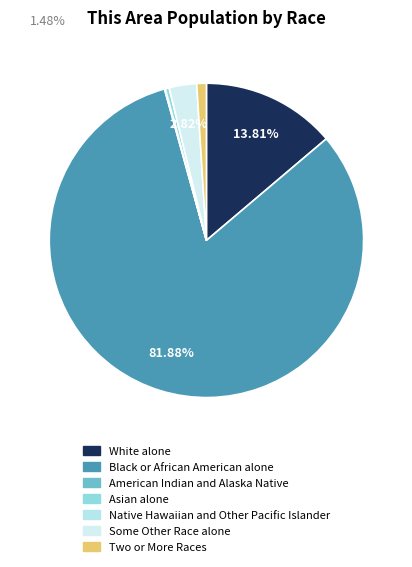

To the nearest percent, what is the combined percentage of Black or African American alone and Some Other Race alone?

85%